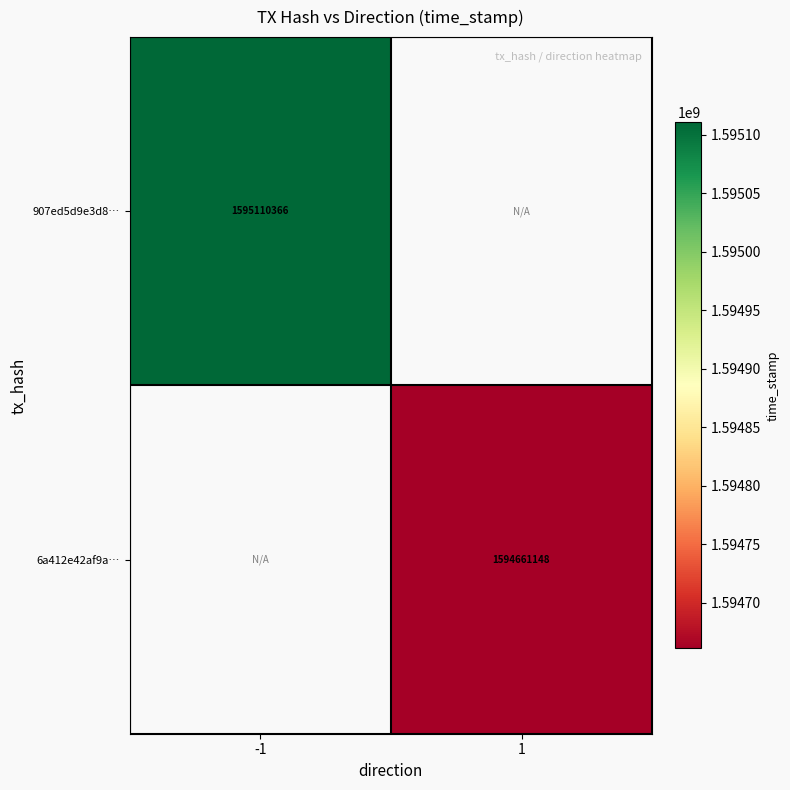

Is it true that 6a412e42af9a… equals 1594661148 at 1?

True